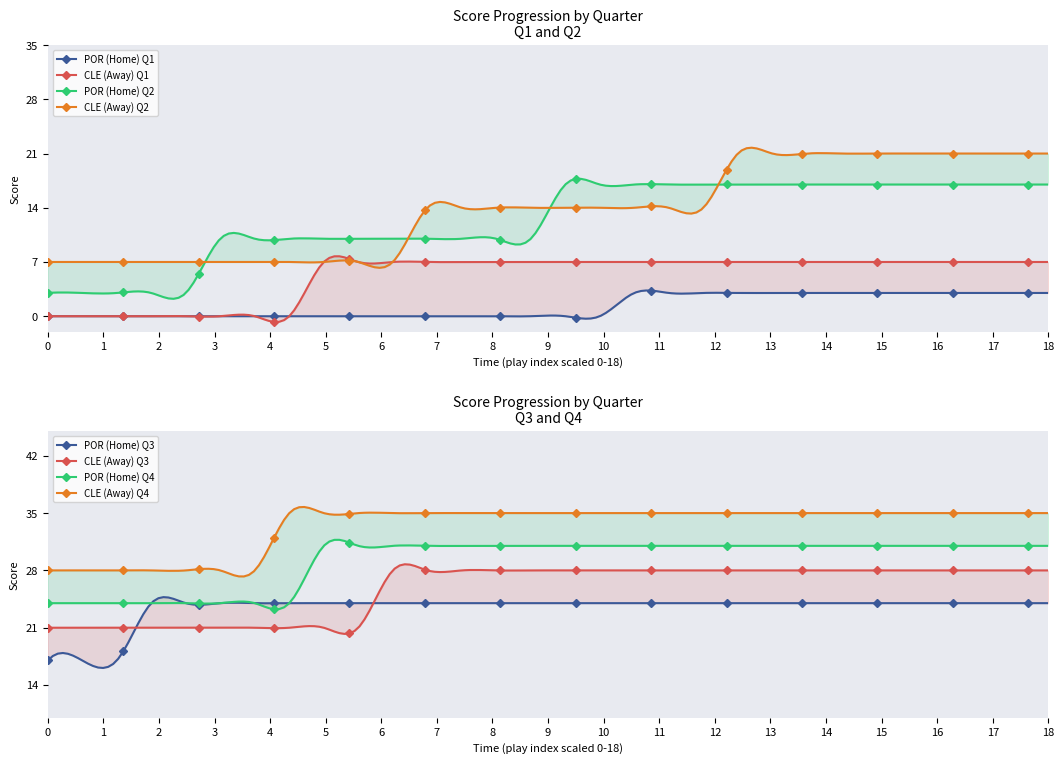

Is it true that Away Score equals 21 at 4?

True